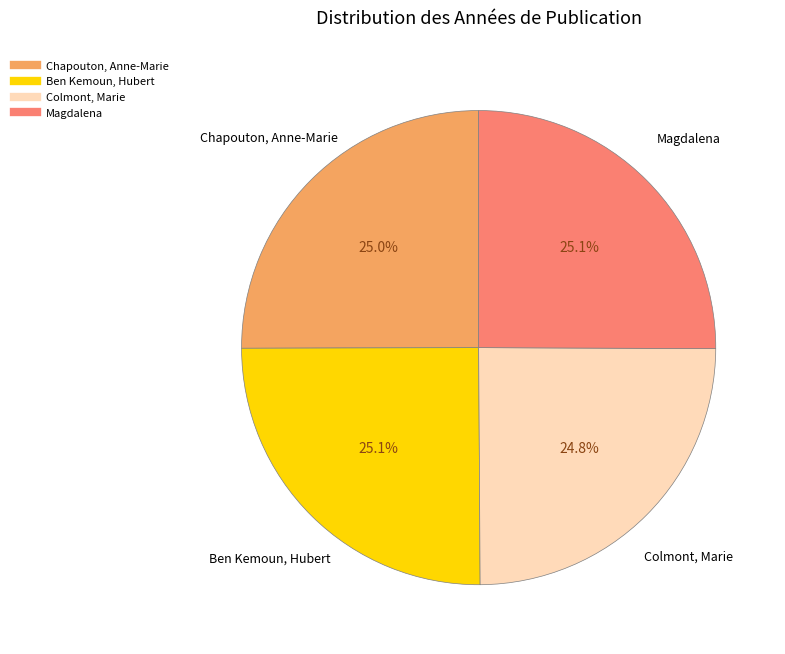

What is the ratio of the value at Magdalena to the value at Chapouton, Anne-Marie?

1.0